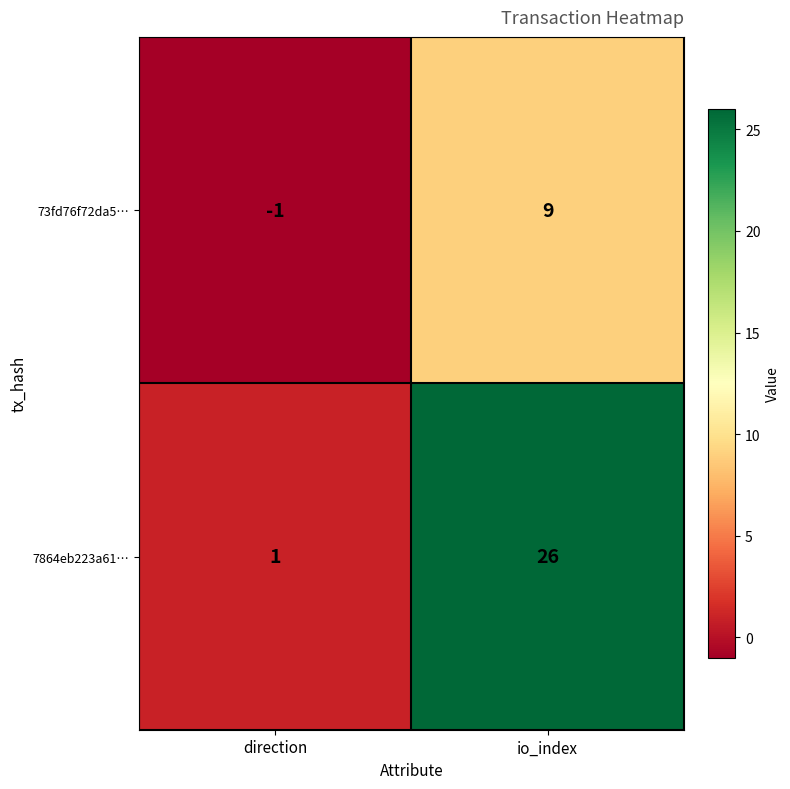

What is the difference between the 7864eb223a61… values at io_index and direction?

25